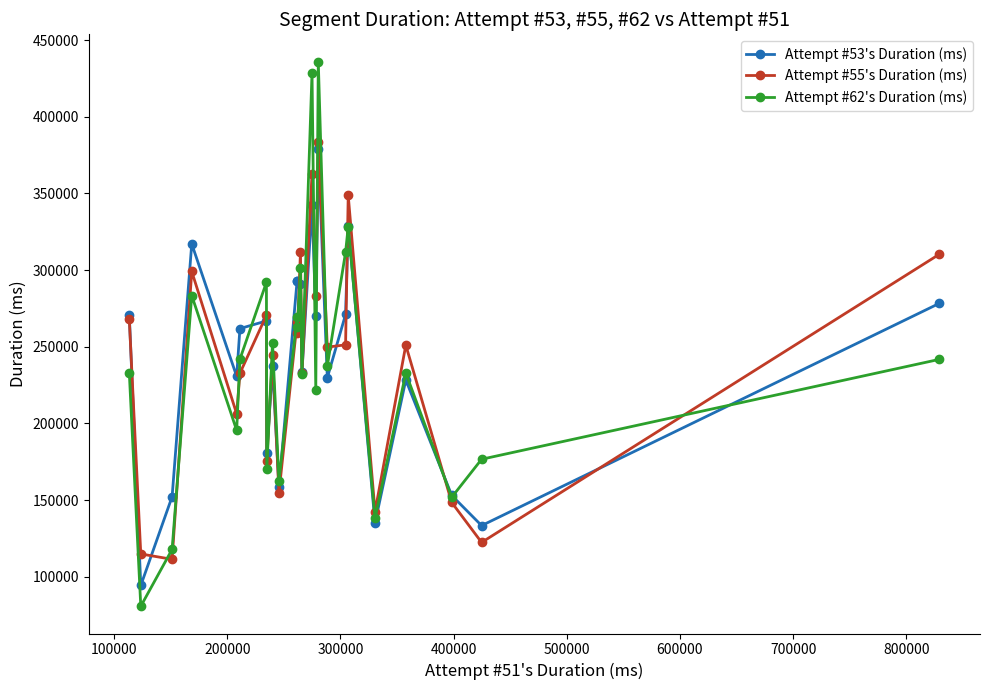

What is the value of the Attempt #55's Duration (ms) point at the 14th from the left?

232975